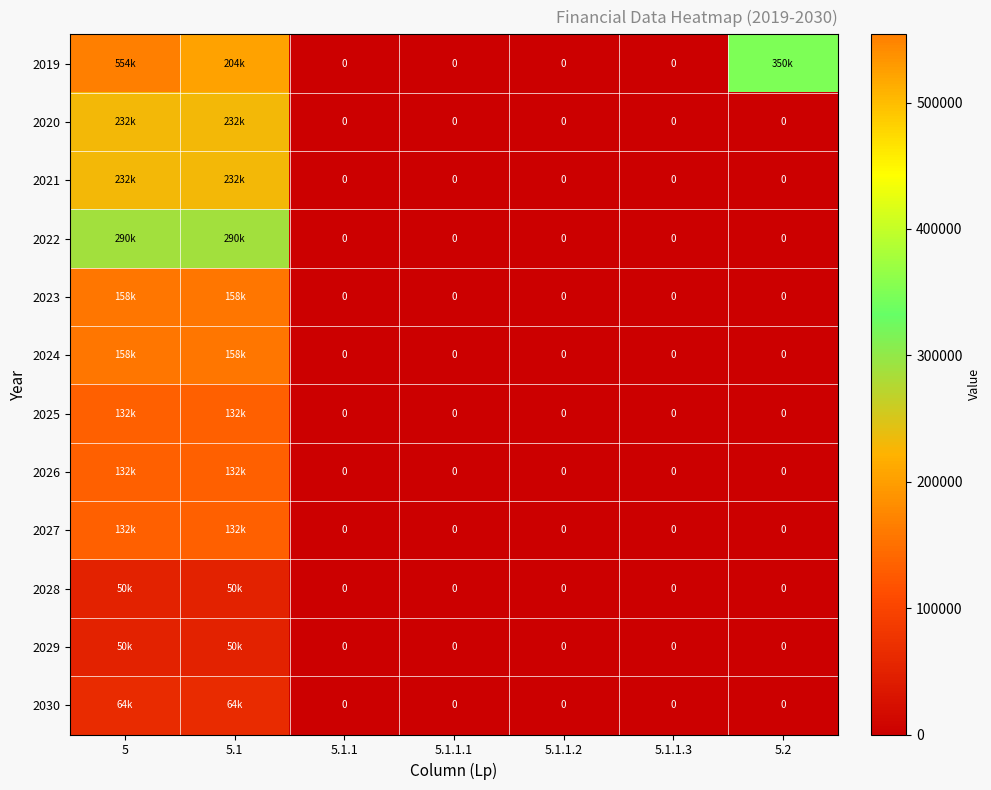

The value of 2025 at 5.2 is 76471. True or false?

False